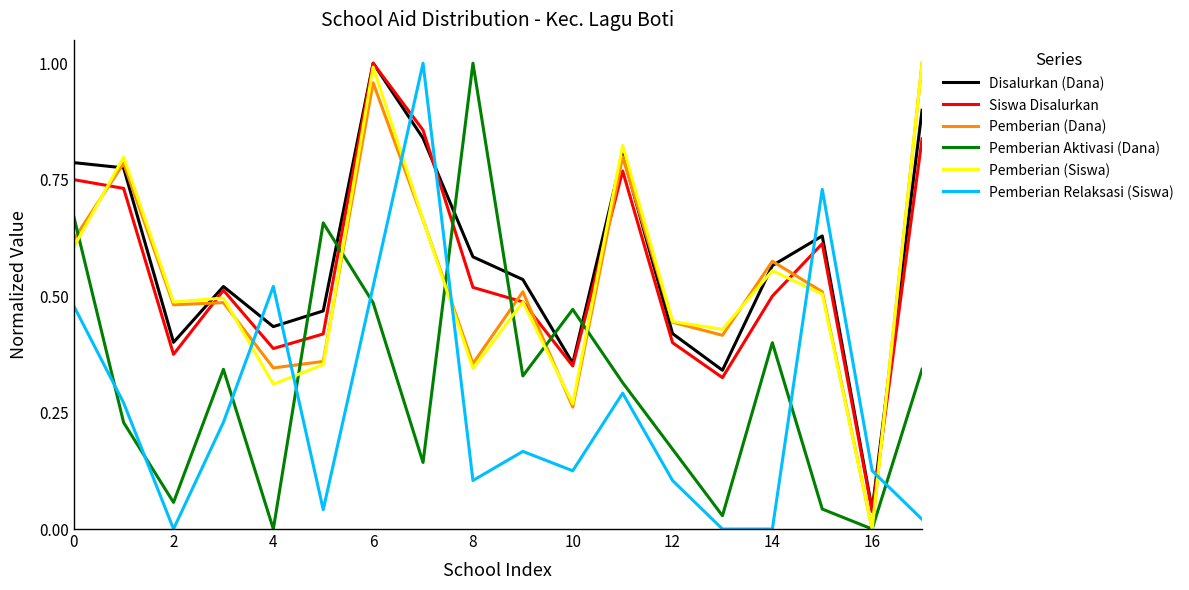

How many times do Siswa Disalurkan and Pemberian Relaksasi (Siswa) cross each other?

6